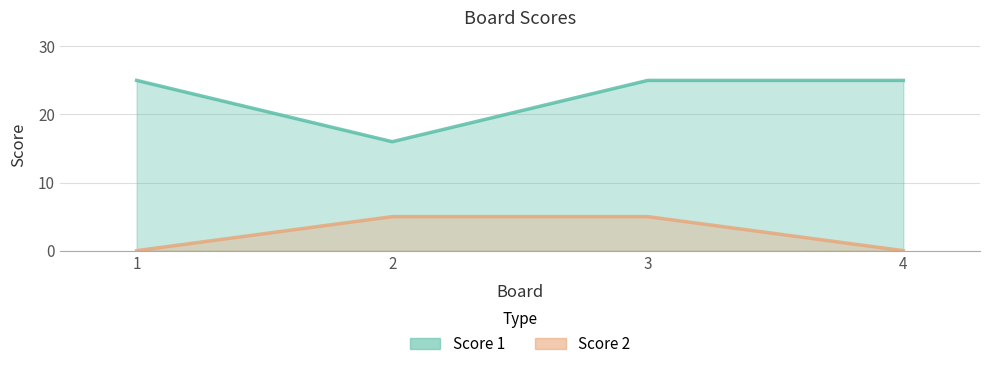

List the labels in order of Score 2 value, smallest first.

1, 4, 2, 3